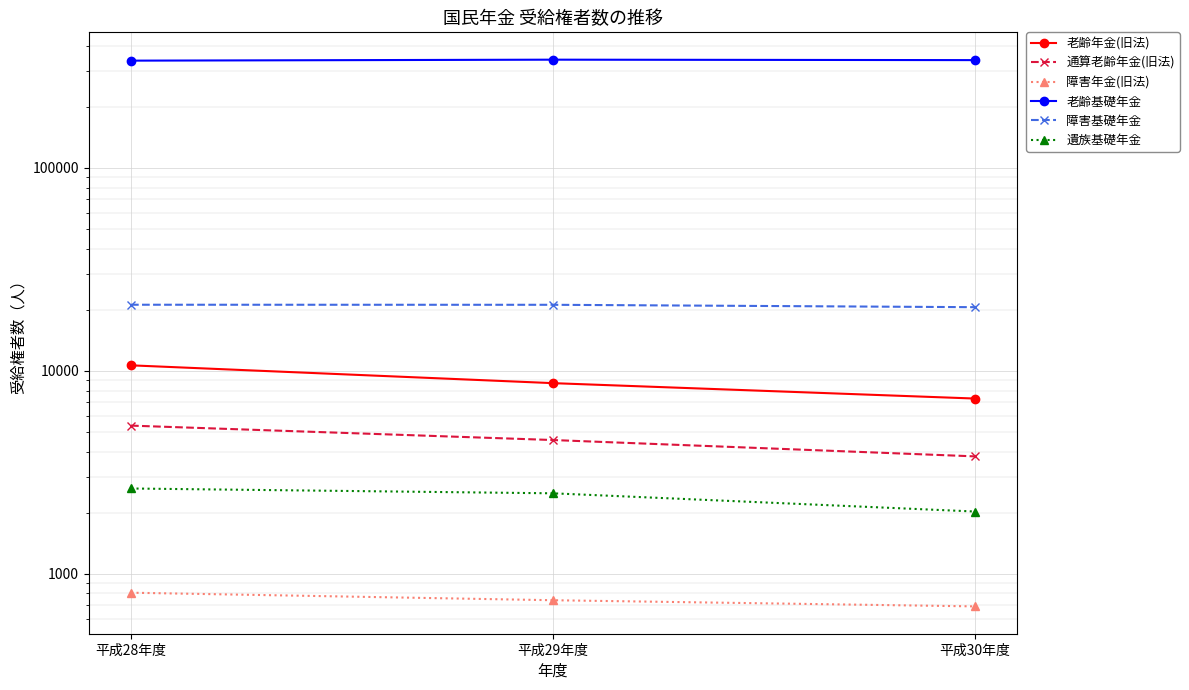

What is the highest value of the 障害基礎年金 series?

21166